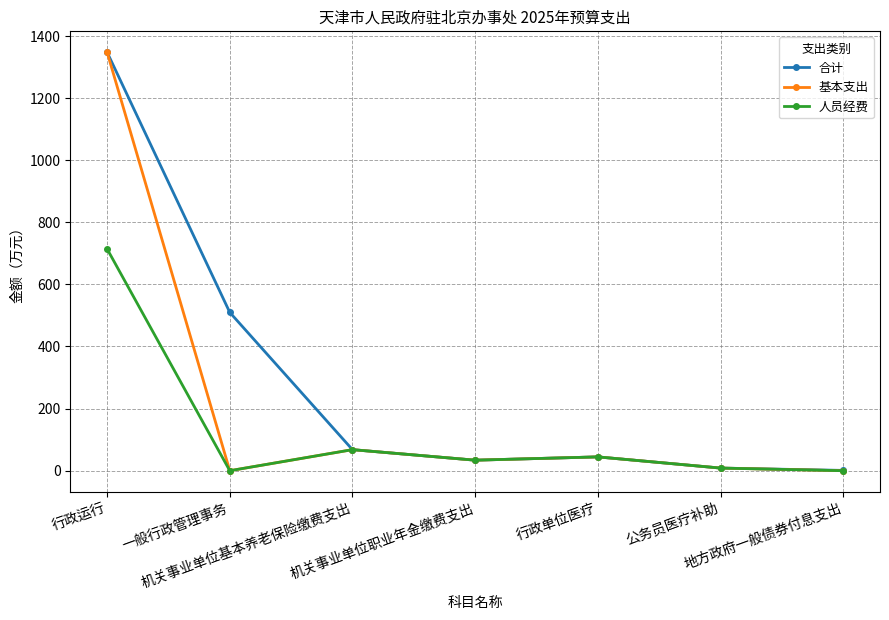

Rank the series by their average value, from lowest to highest.

人员经费, 基本支出, 合计